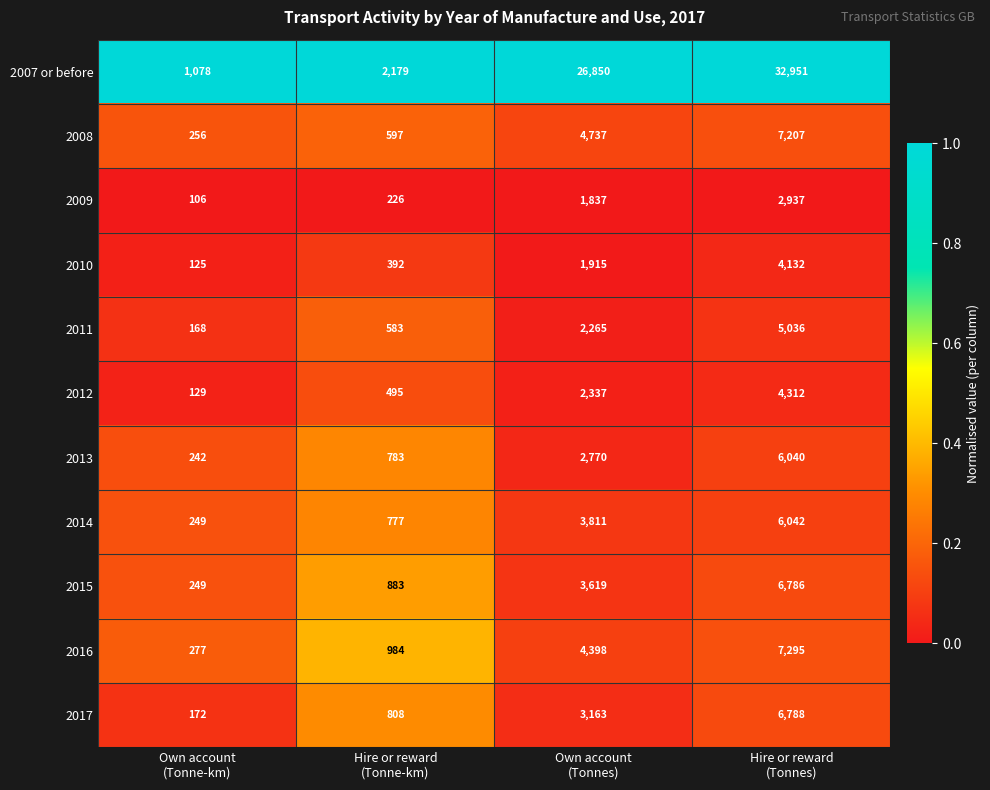

What is the minimum value shown in the chart?

106